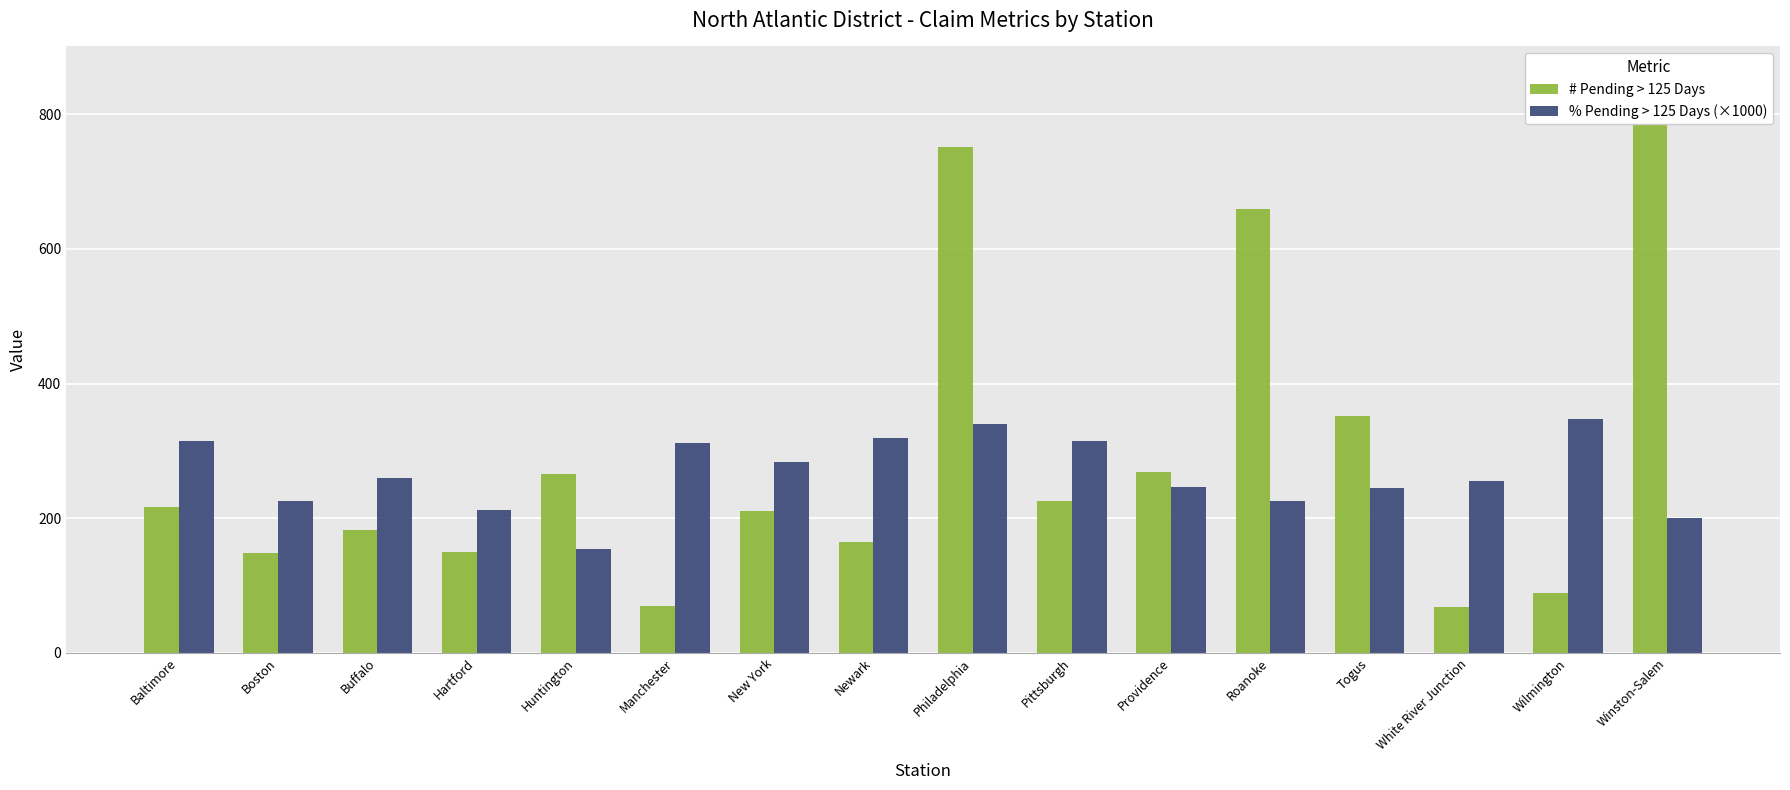

True or false: # Pending > 125 Days has a value of 1290 at Philadelphia.

False